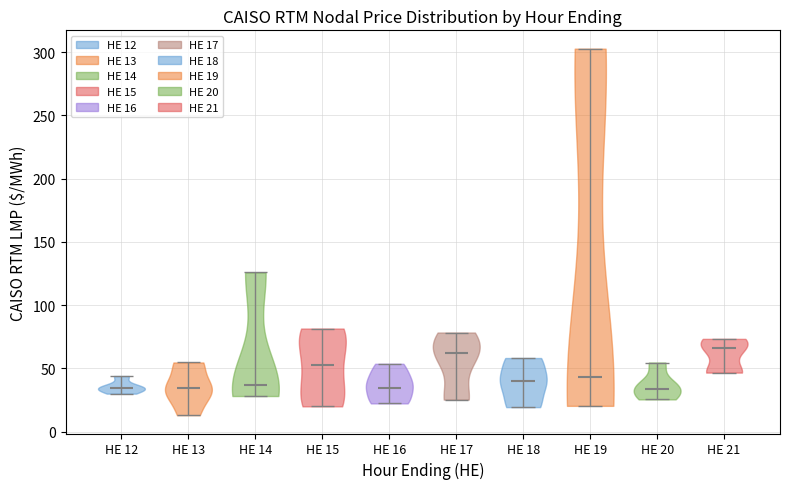

Reading left to right, read every violin against the y-axis: where its median line is, and the lowest and highest points it reaches. The values are not printed on the chart, so give them approximately, as read against the axis.

HE 12: median line 35, lowest point 30, highest point 45
HE 13: median line 35, lowest point 15, highest point 55
HE 14: median line 35, lowest point 30, highest point 125
HE 15: median line 50, lowest point 20, highest point 80
HE 16: median line 35, lowest point 20, highest point 55
HE 17: median line 60, lowest point 25, highest point 80
HE 18: median line 40, lowest point 20, highest point 60
HE 19: median line 45, lowest point 20, highest point 305
HE 20: median line 35, lowest point 25, highest point 55
HE 21: median line 65, lowest point 45, highest point 75